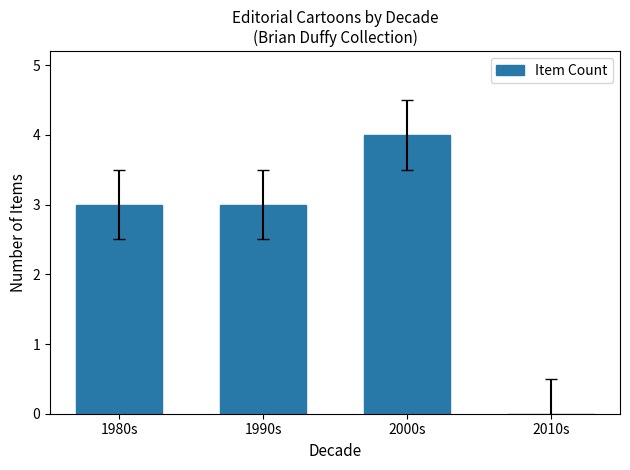

Count the values in the range 3 to 4.

3